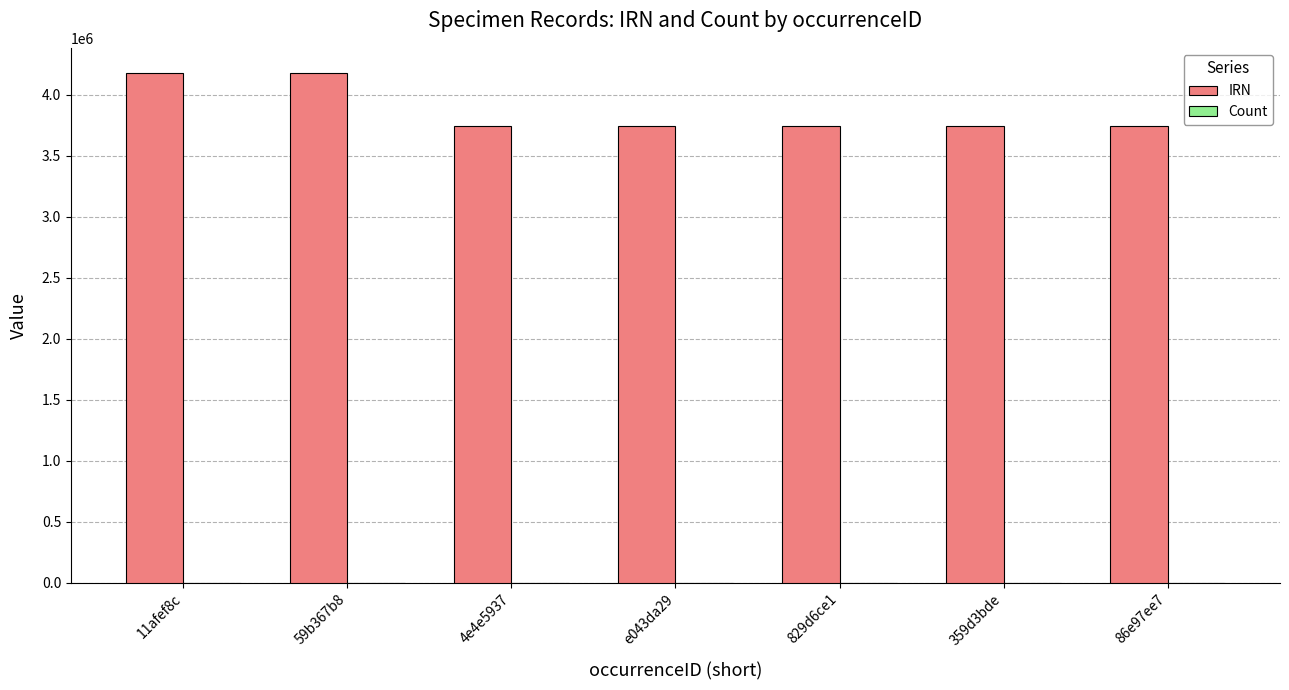

What is the sum of all IRN values?

27048763